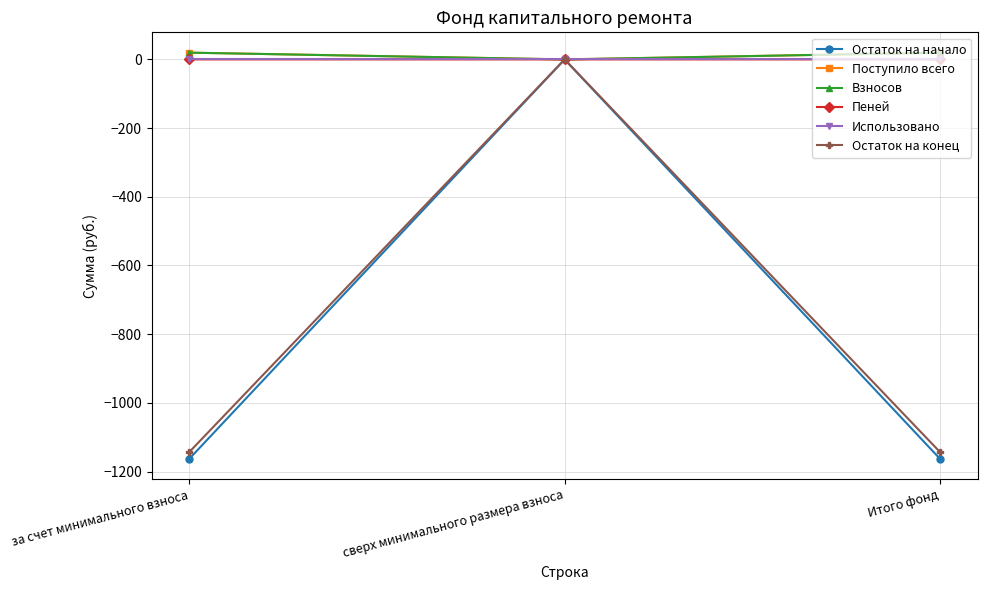

At which category is the sum across all series the highest?

сверх минимального размера взноса